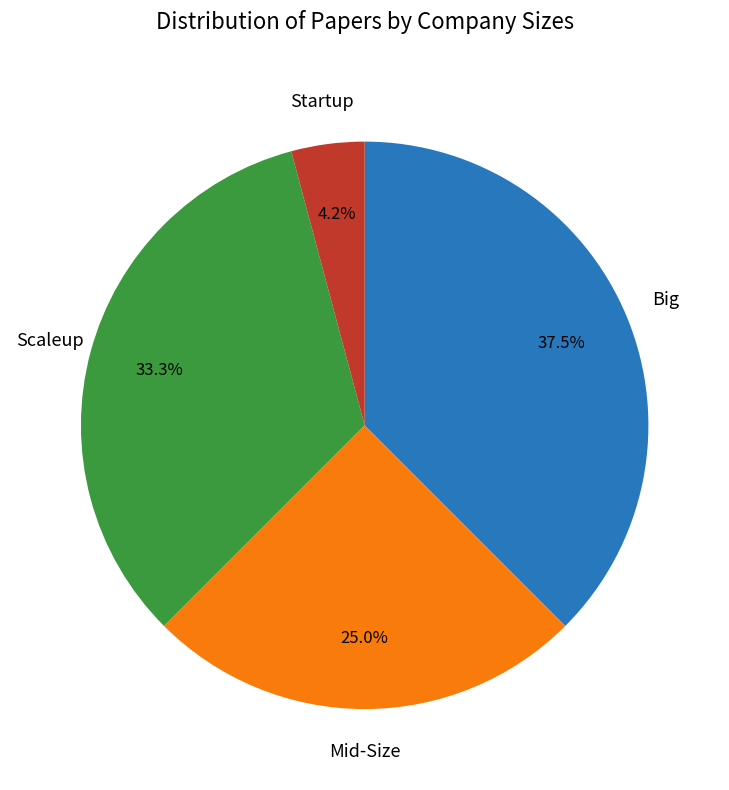

Do Scaleup and Big together represent more than half of the pie?

Yes